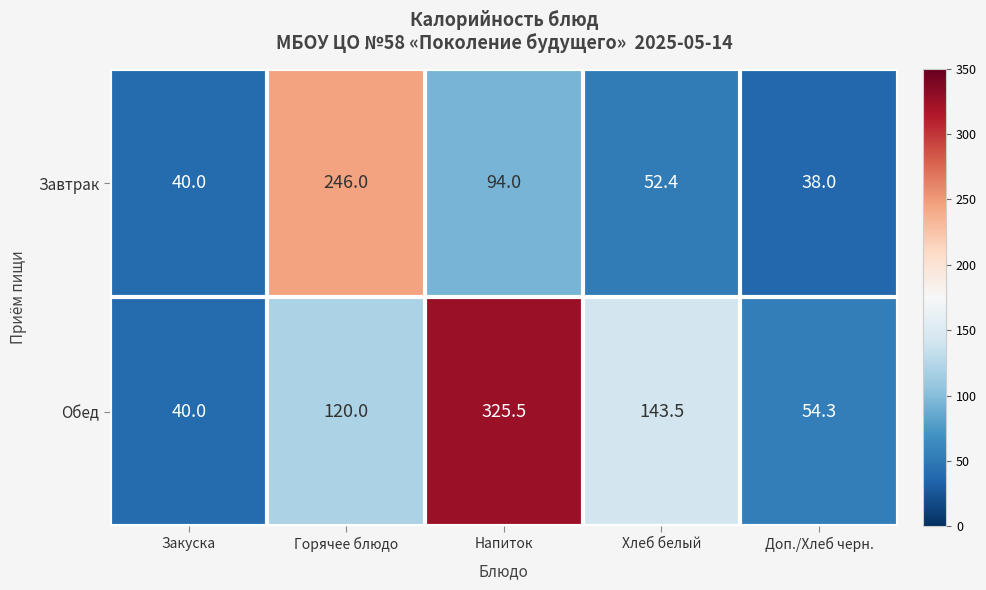

Which series has the widest spread of values?

Обед